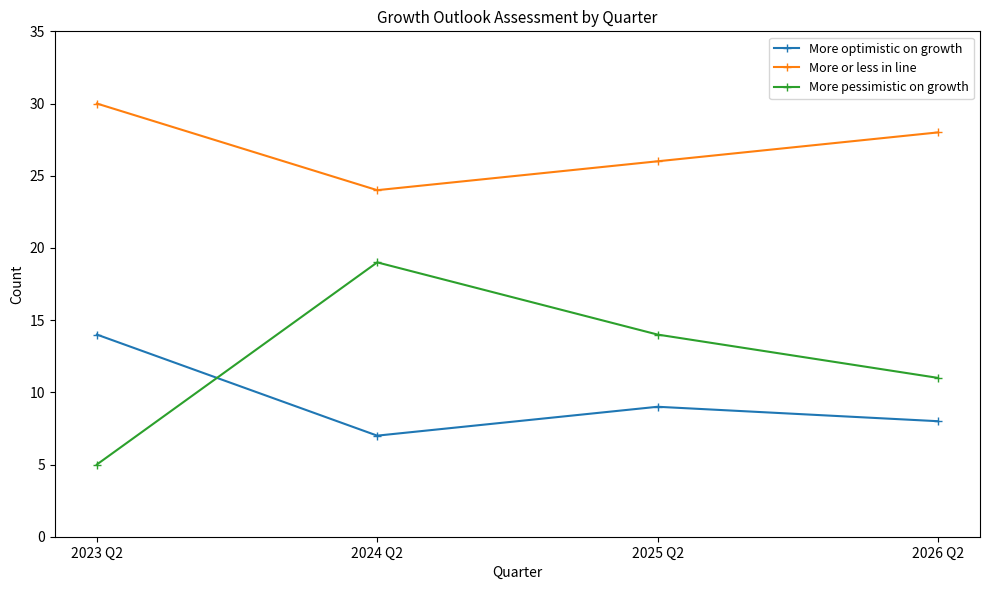

Does the chart display data point markers on the line(s)?

Yes